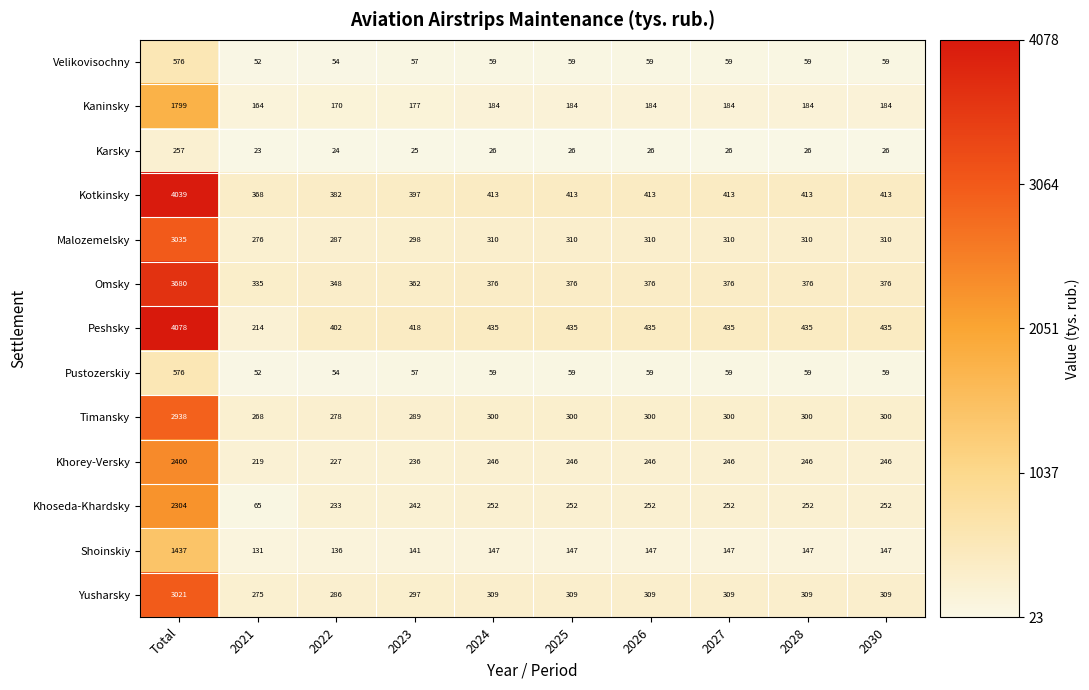

How many categories are shown in the chart?

10